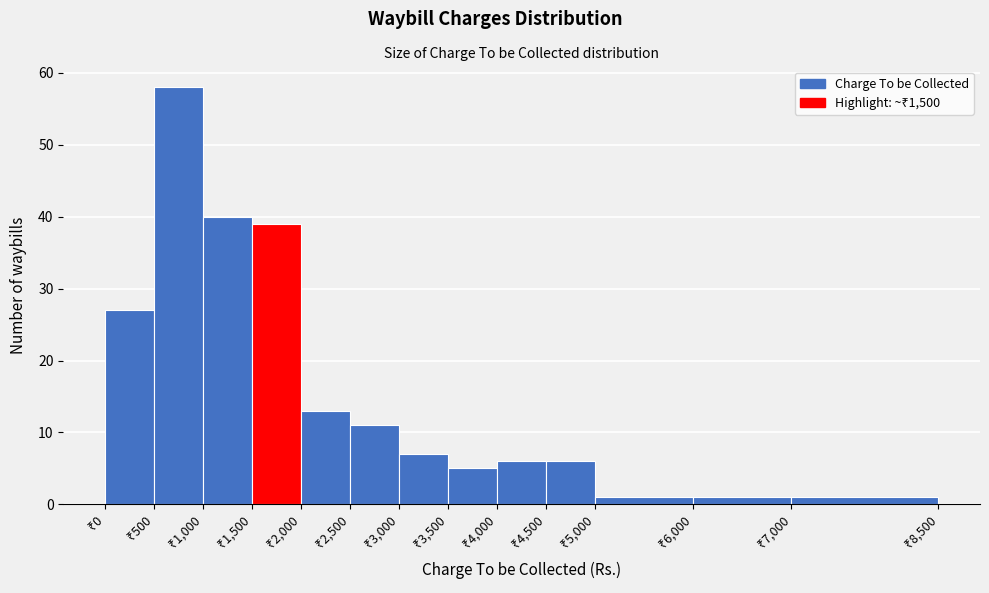

Reading left to right, list every bar in this chart as the range it spans on the x-axis followed by its height. The values are not printed on the chart, so give them approximately, as read against the axis.

0 to 500: 27
500 to 1000: 58
1000 to 1500: 40
1500 to 2000: 39
2000 to 2500: 13
2500 to 3000: 11
3000 to 3500: 7
3500 to 4000: 5
4000 to 4500: 6
4500 to 5000: 6
5000 to 6000: 1
6000 to 7000: 1
7000 to 8500: 1